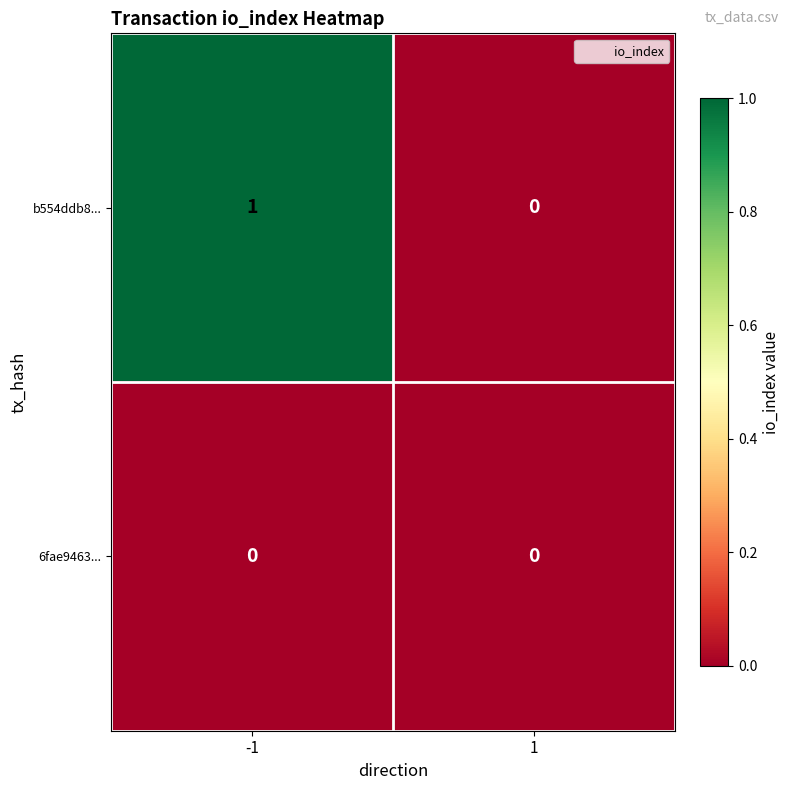

List the series in order of their peak value, highest first.

b554ddb8..., 6fae9463...